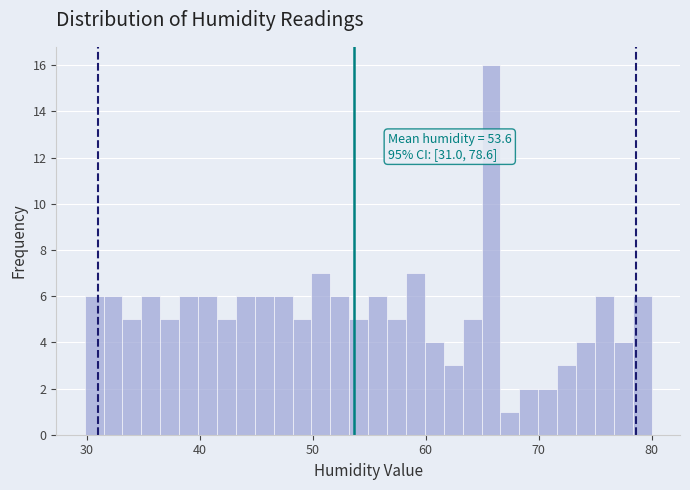

Around what value on the x-axis is the tallest bar? Give the approximate position of its centre, as read against the axis.

66